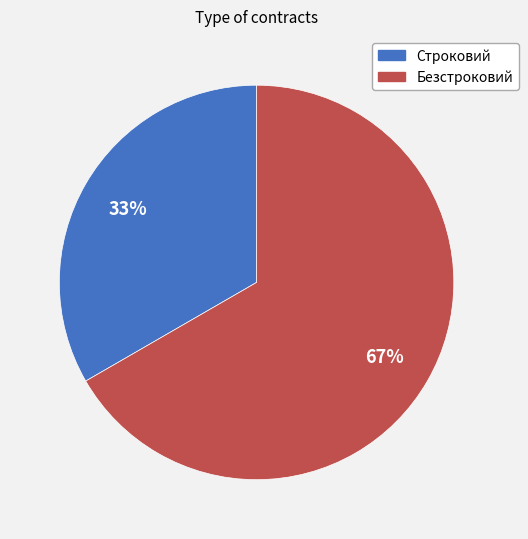

What is the ratio of the value at Безстроковий to the value at Строковий?

2.0